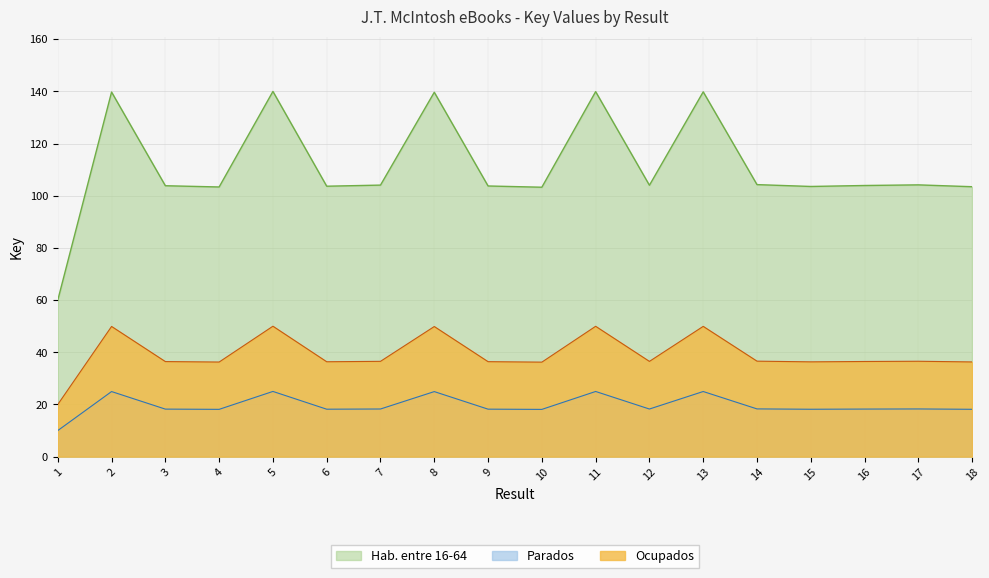

Where is the first local minimum for Ocupados?

4